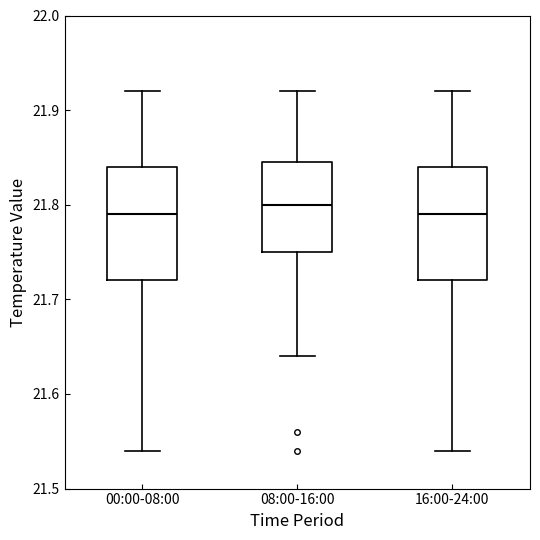

Where is the upper edge of the box for 00:00-08:00 on the y-axis? The values are not printed on the chart, so give them approximately, as read against the axis.

21.84